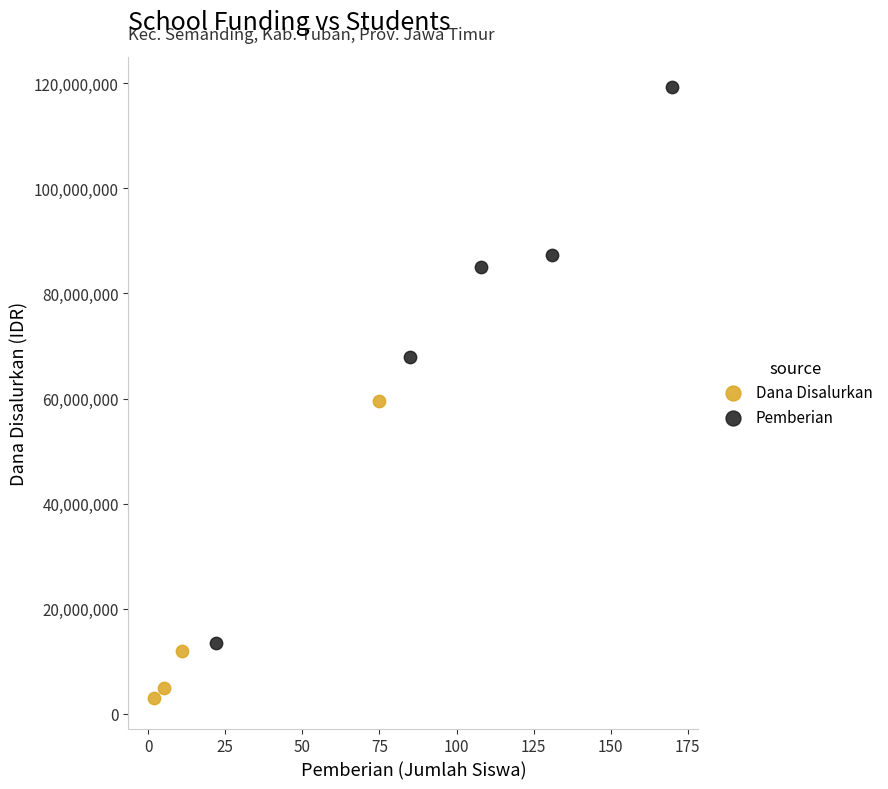

Which series reaches the minimum Y coordinate?

Dana Disalurkan